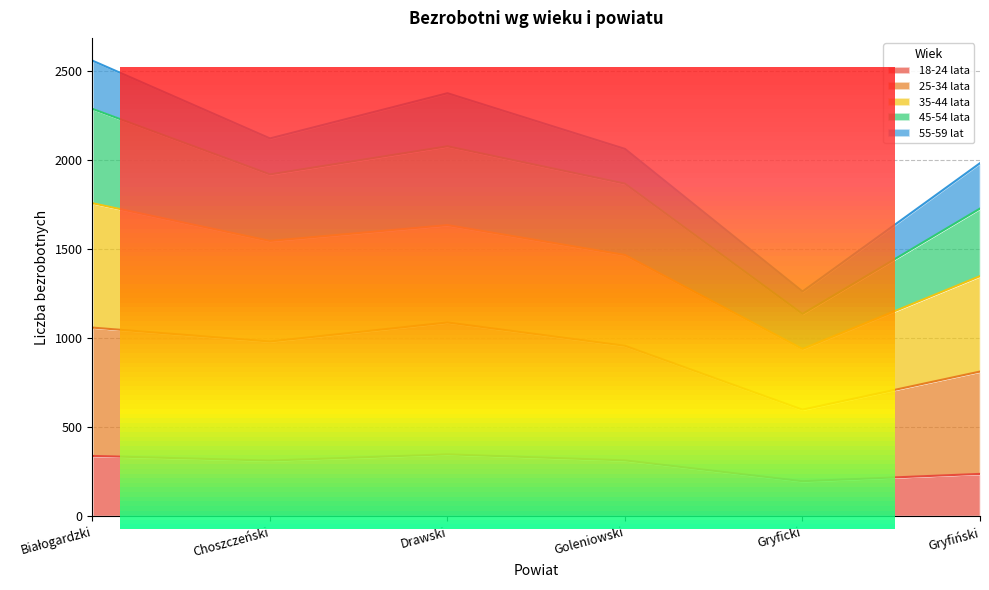

What is the value of the 18-24 lata point at the 5th from the left?

196